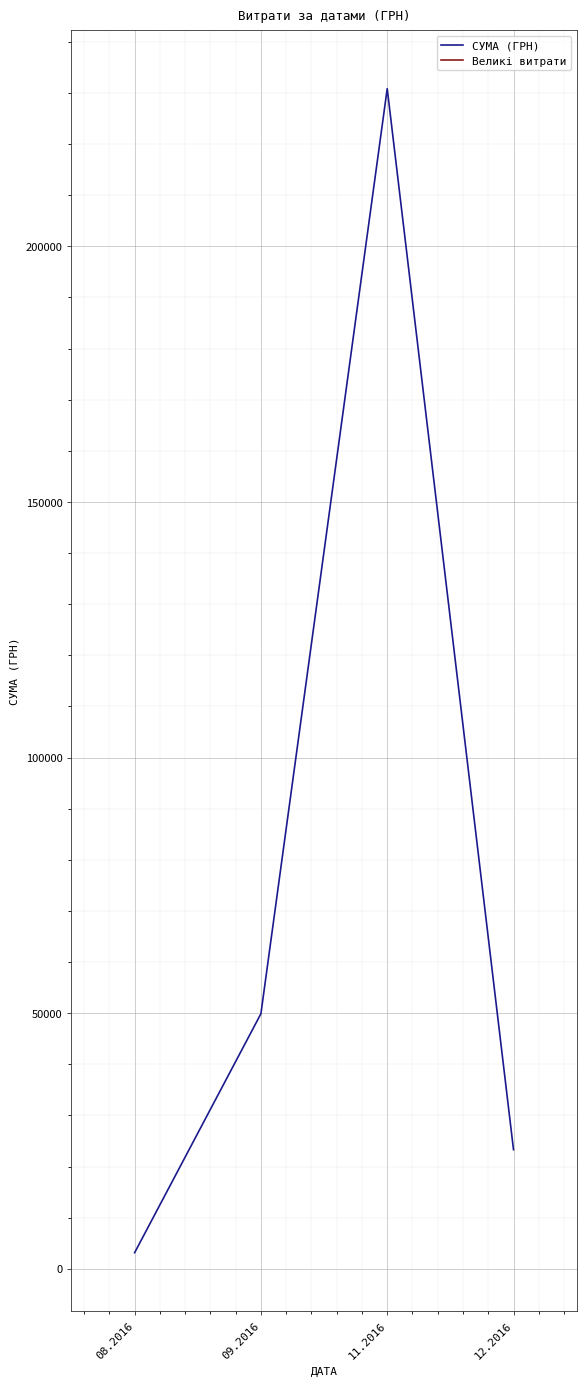

List the labels in order of СУМА (ГРН) value, largest first.

11.2016, 09.2016, 12.2016, 08.2016